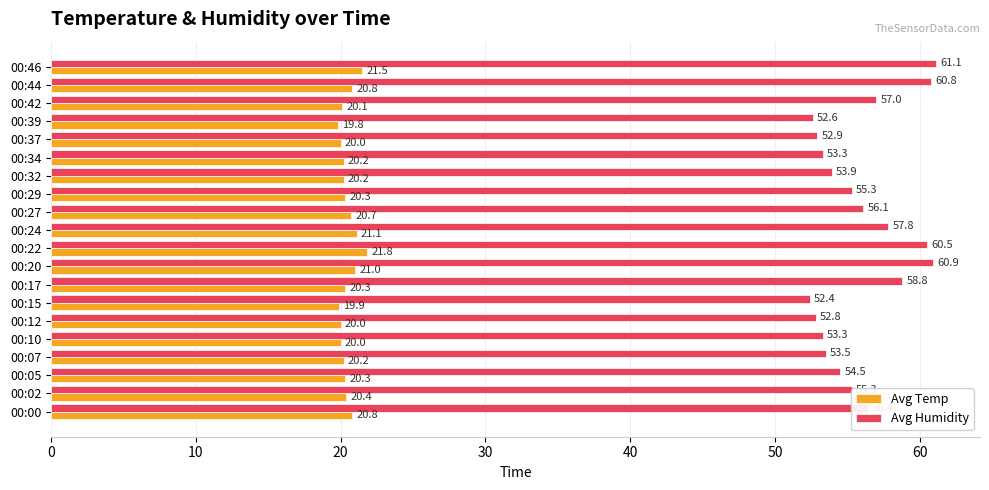

What is the greatest value displayed?

61.1